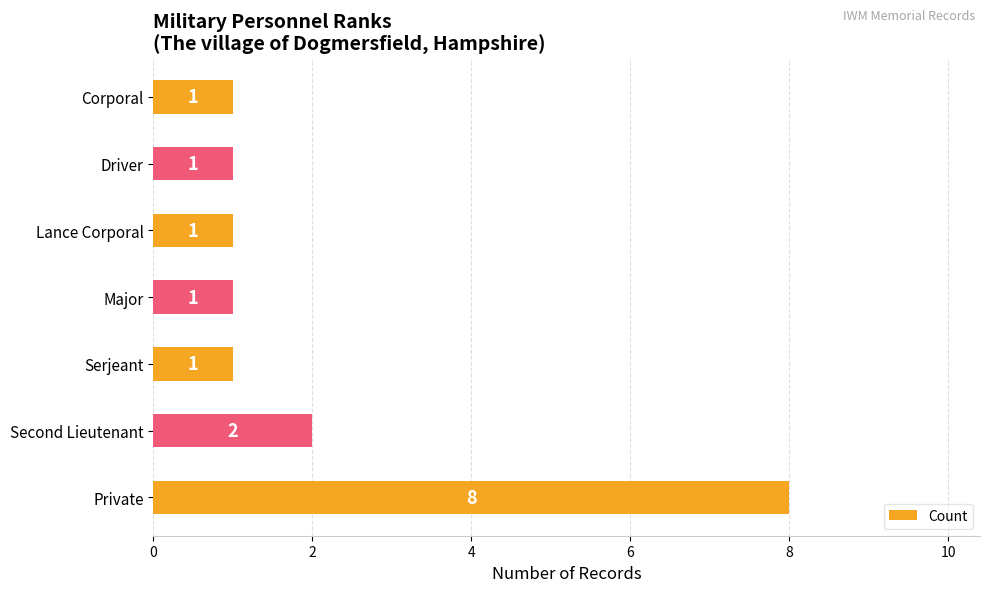

What is the difference between the maximum and minimum values?

7